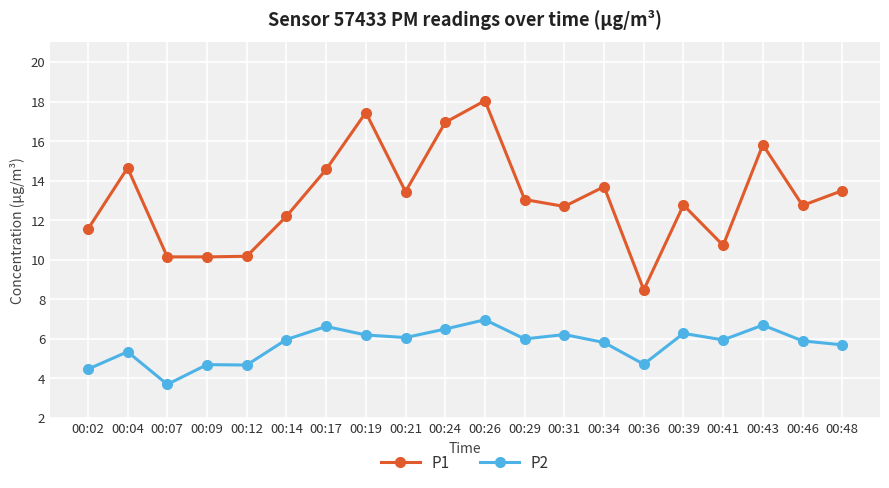

The value of P1 at 00:02 is 11.6. True or false?

True